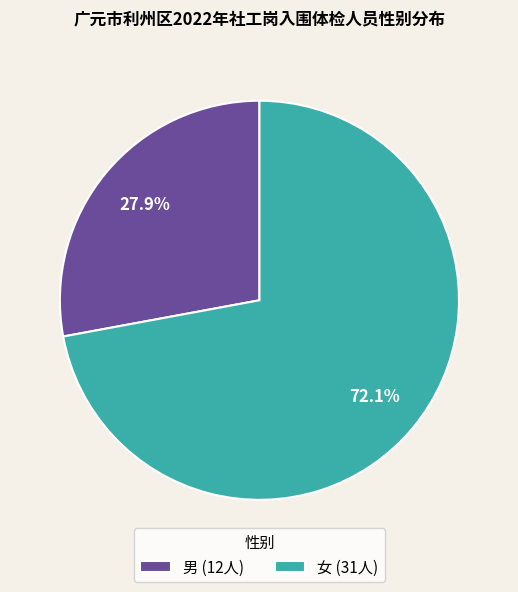

To the nearest percent, what is the difference between the largest and smallest slice percentages?

44%